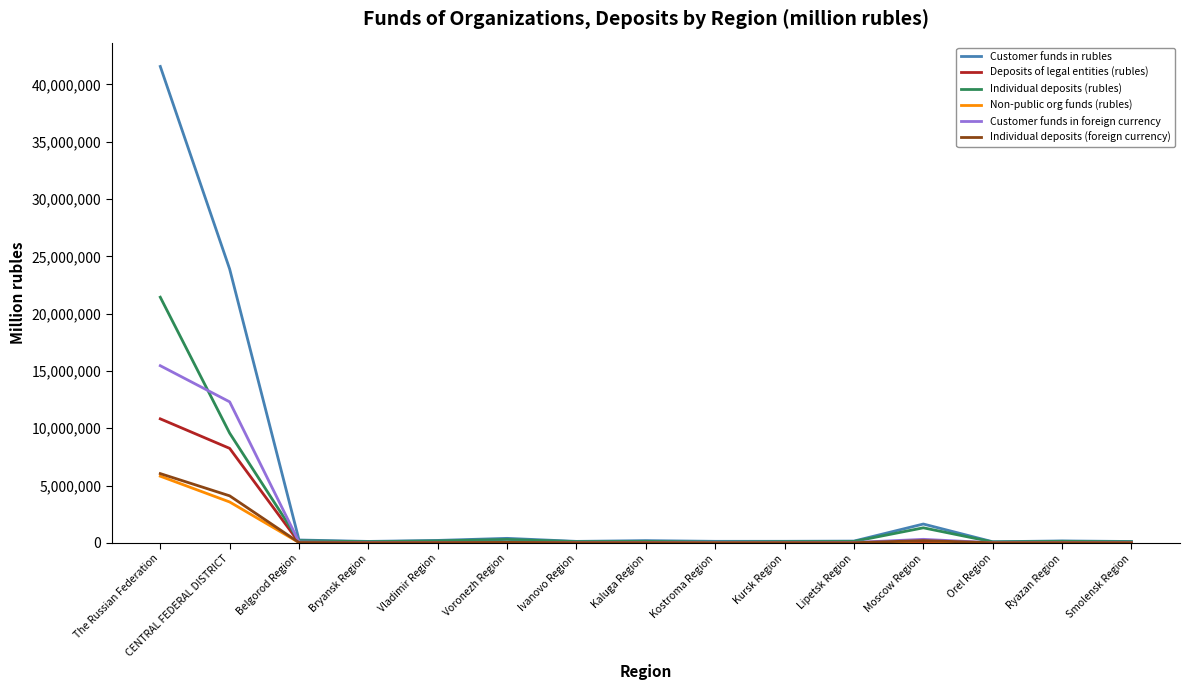

Which category has the highest value in the Customer funds in rubles series?

The Russian Federation